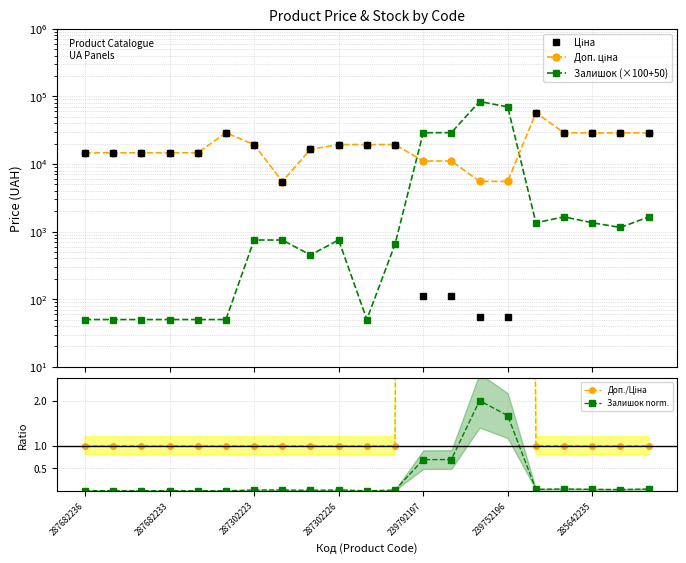

What is the sum of the Доп./Ціна values at 11 and 15?

101.0